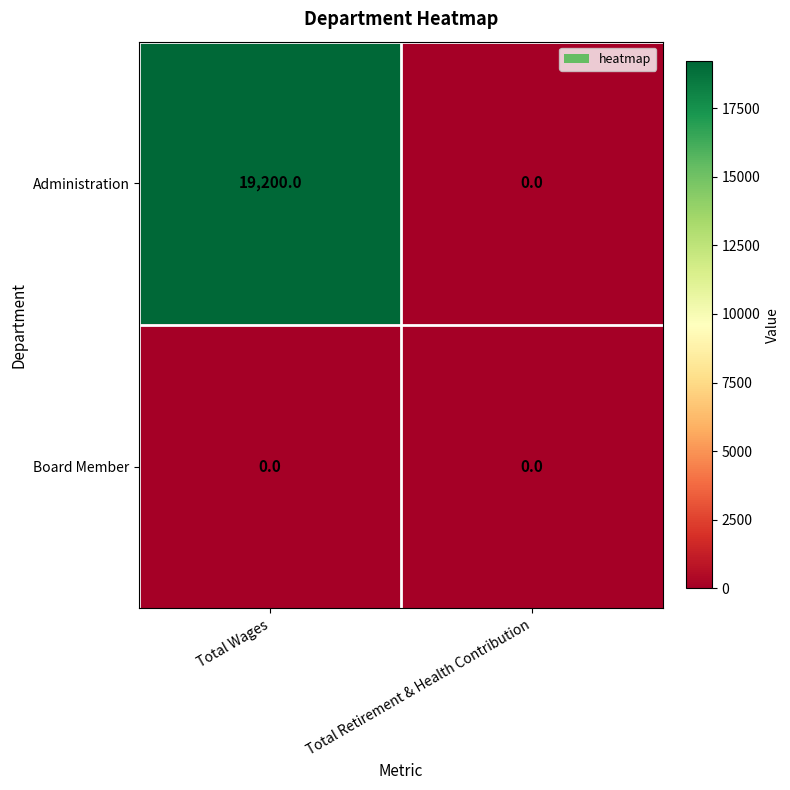

List the series in order of their overall mean, lowest first.

Board Member, Administration